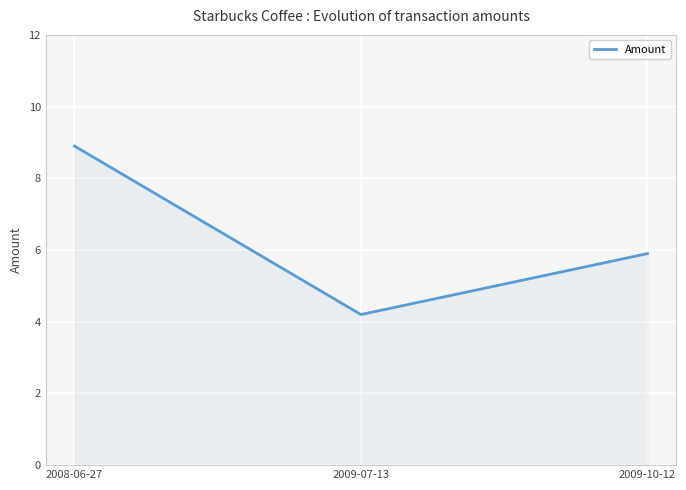

Rank the categories by value from highest to lowest.

2008-06-27, 2009-10-12, 2009-07-13